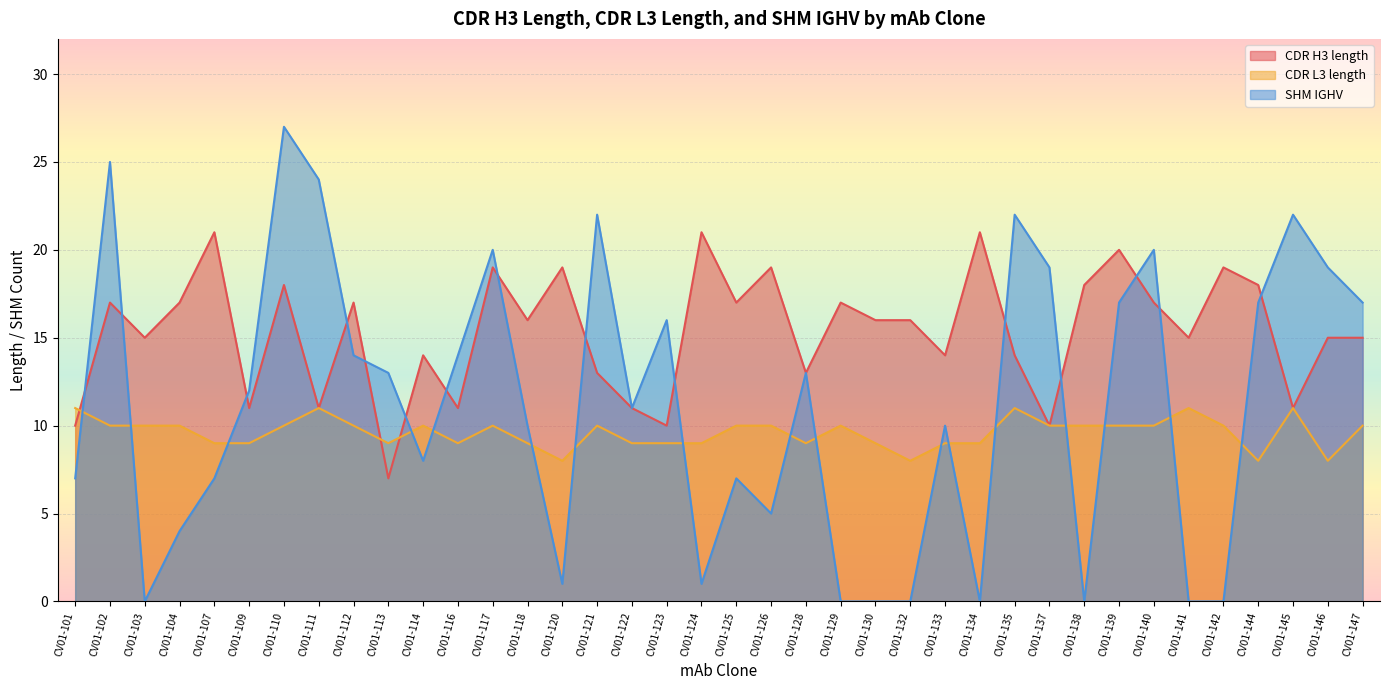

How many lines are shown in the chart?

3